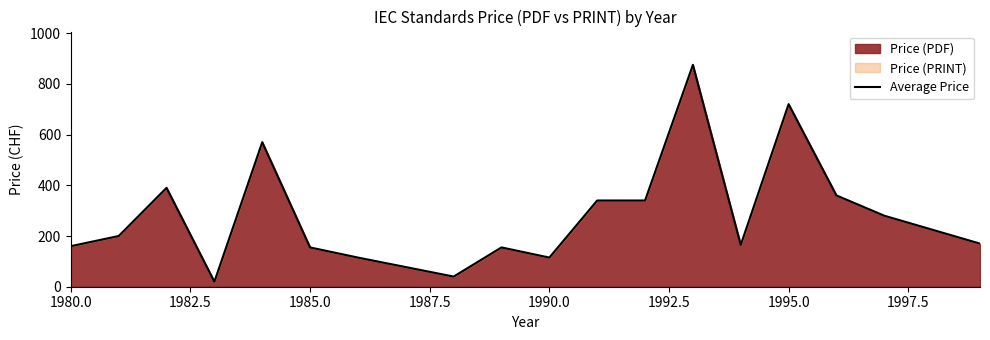

What is the difference between the maximum and minimum values?

855